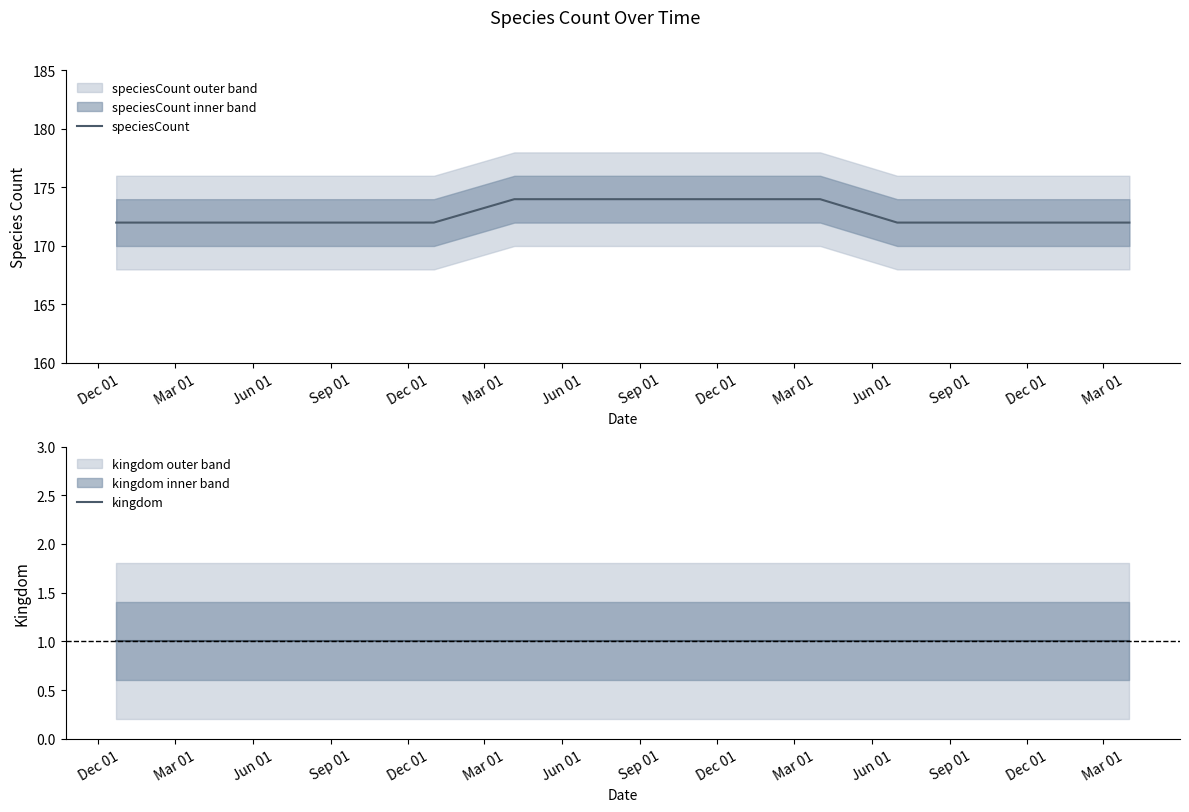

What is the minimum value for speciesCount?

172